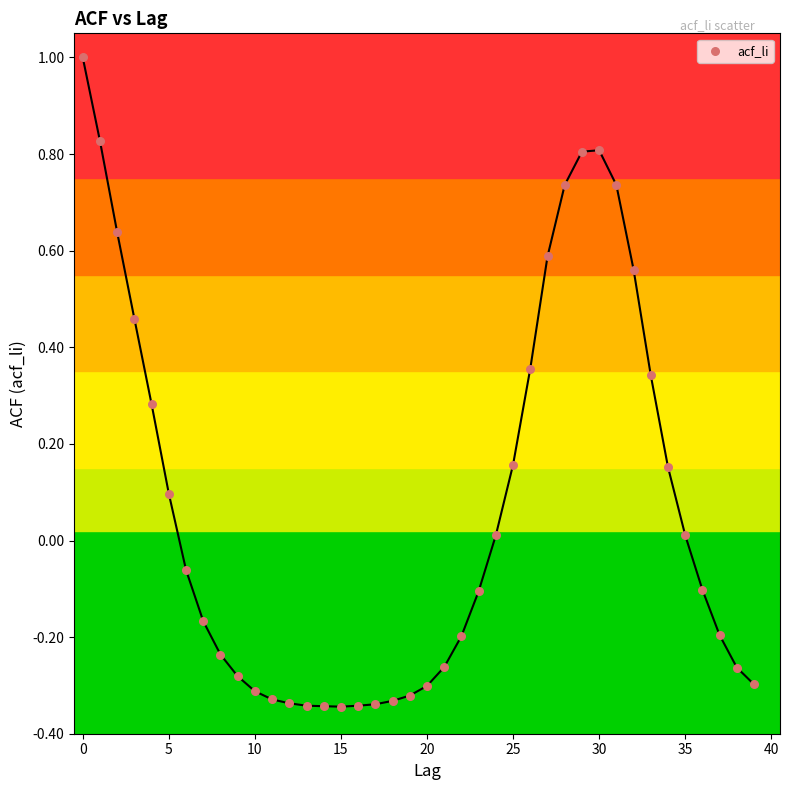

What is the range of Y values (max minus min)?

1.3